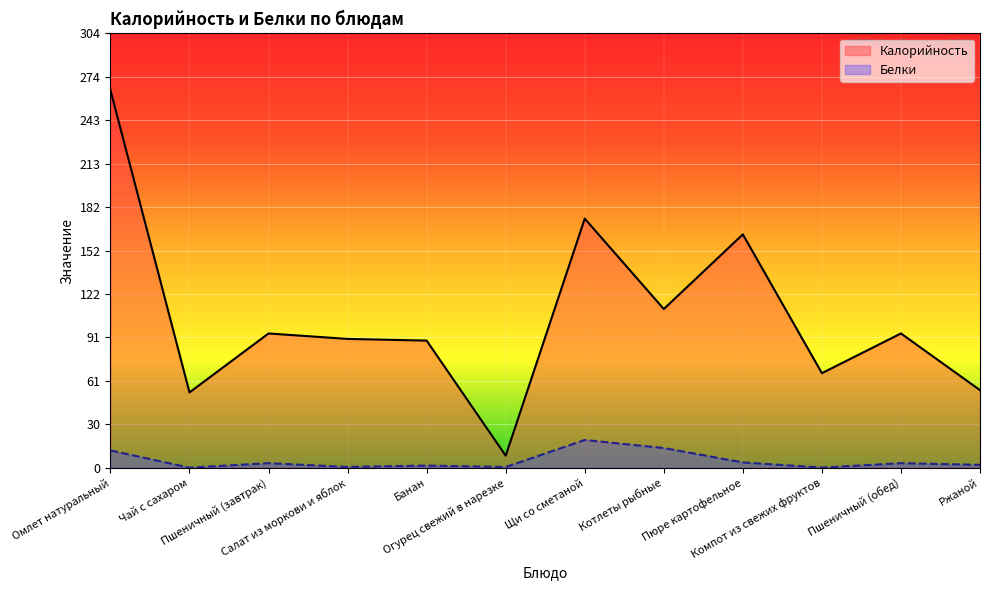

Reading left to right, transcribe all the data shown in this chart.

Калорийность: 264.4	52.7	94.0	90.2	89.0	8.4	174.4	111.1	163.4	66.2	94.0	54.3
Белки: 12.1	0.0	3.2	0.5	1.5	0.5	19.4	13.8	3.7	0.1	3.2	2.0